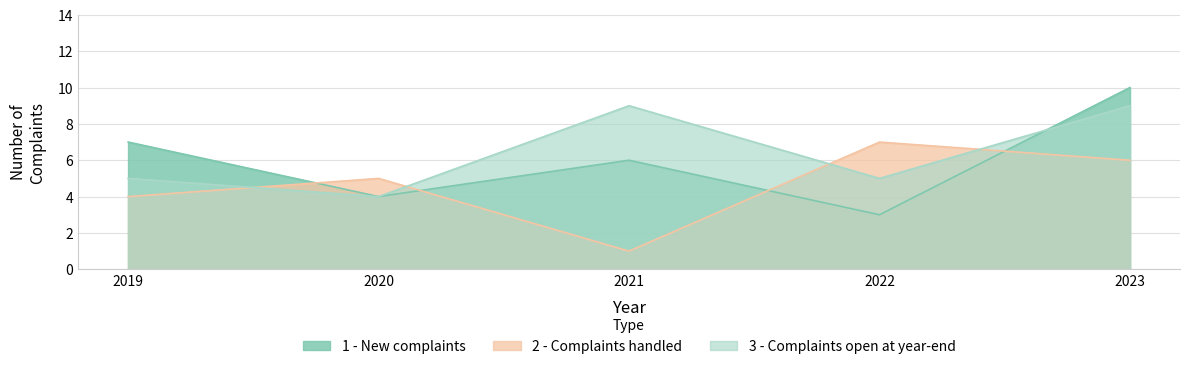

What is the maximum value for 3 - Complaints open at year-end?

9